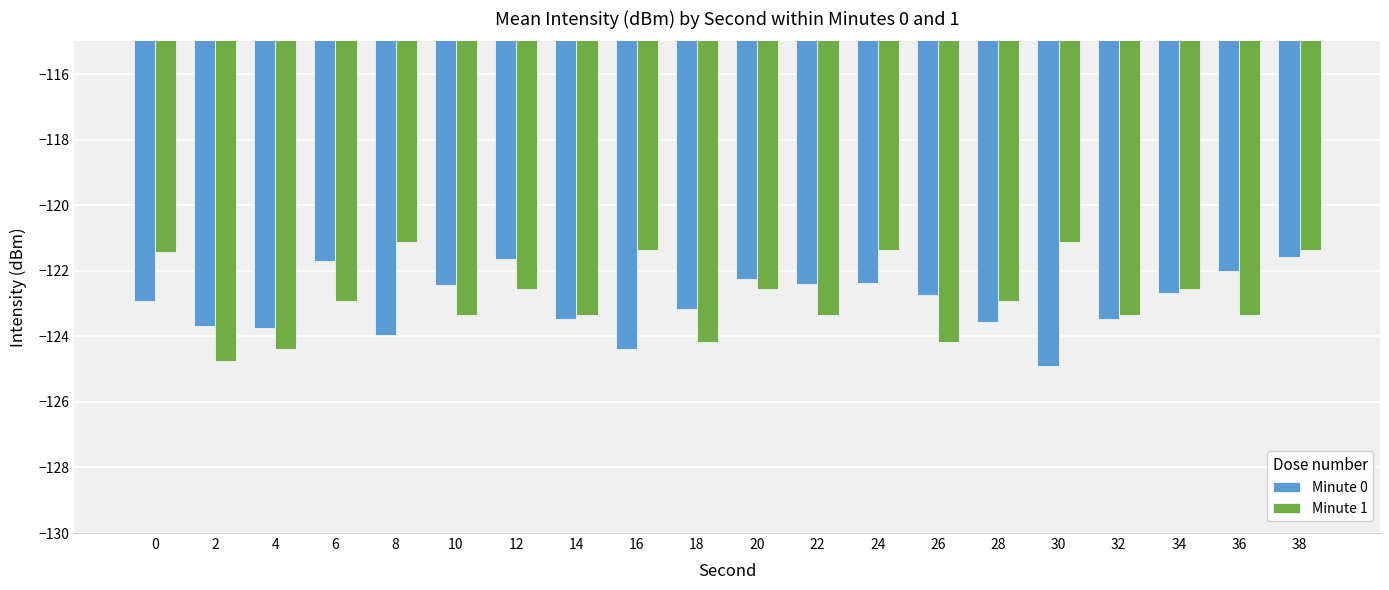

What is the sum of all Minute 1 values?

-2455.5